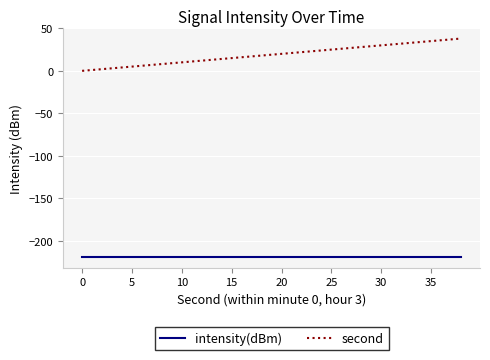

What is the highest value of the second series?

38.0